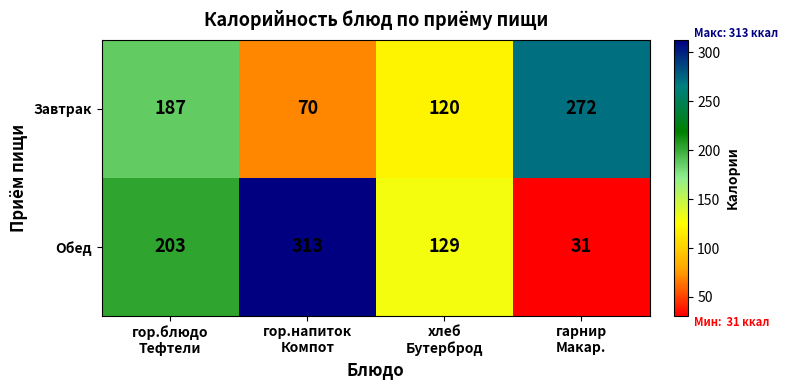

Rank the series at гор.напиток
Компот from highest to lowest value.

Обед, Завтрак